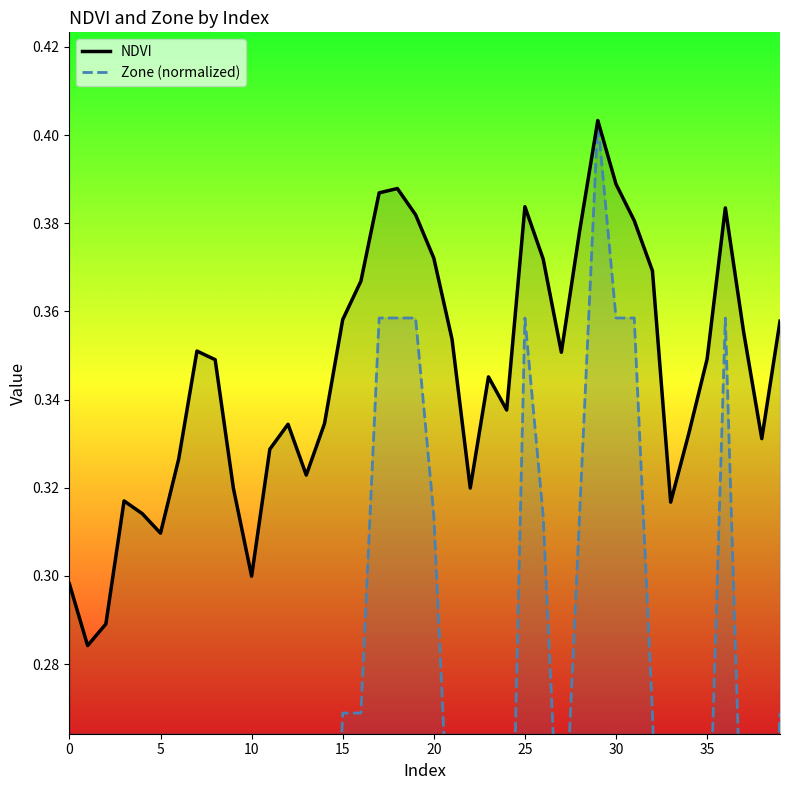

What is the sum of the Zone (normalized) values at 24 and 19?

0.5